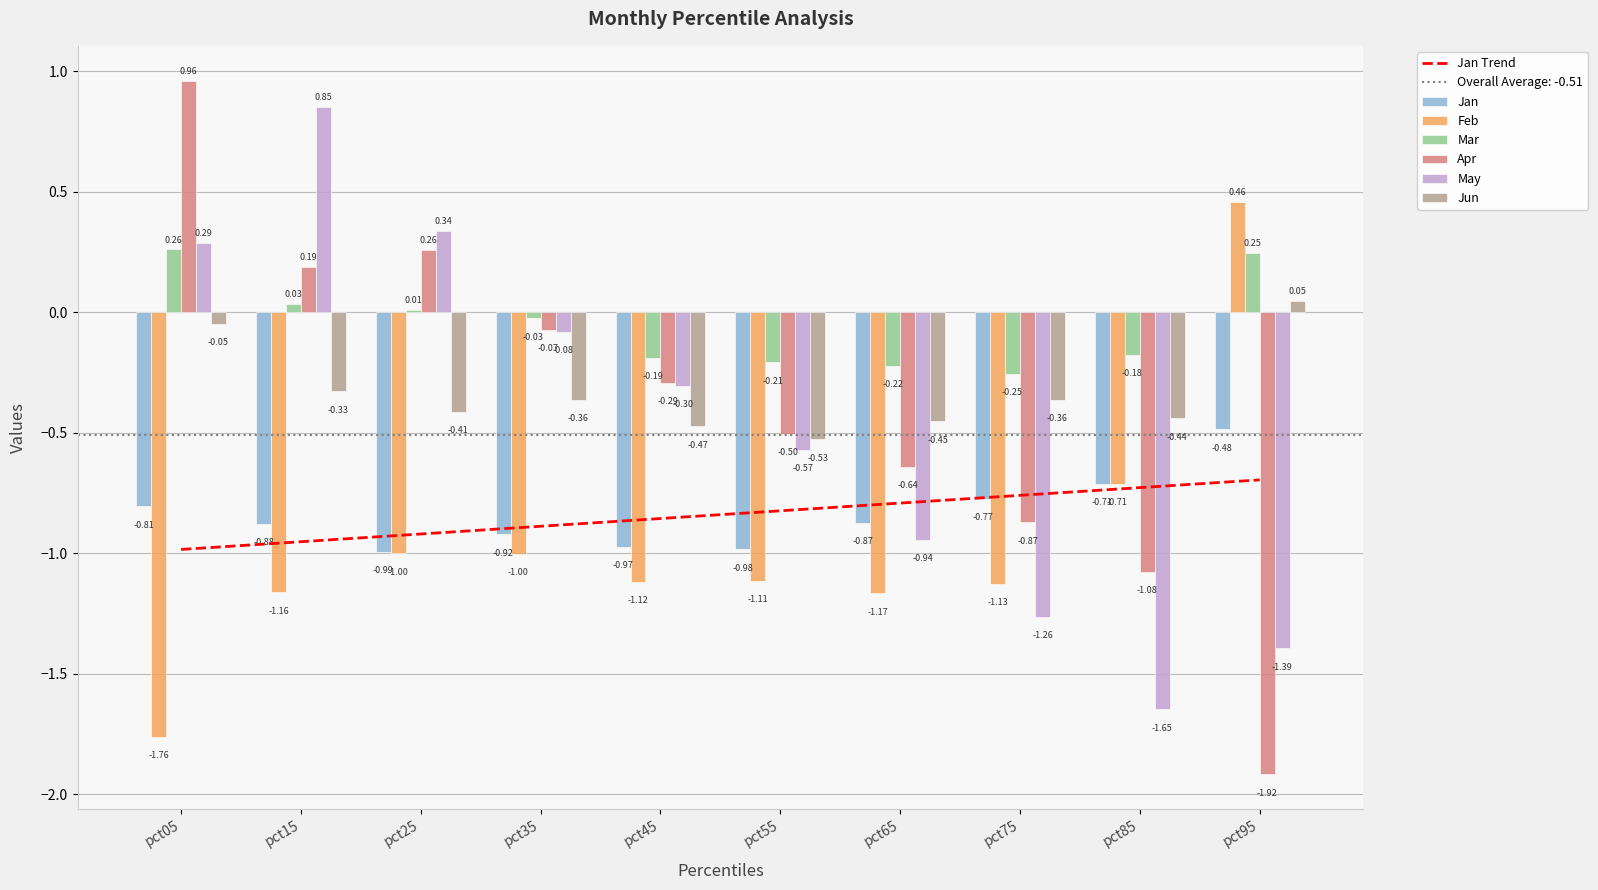

Which series changed the most between pct65 and pct75?

May